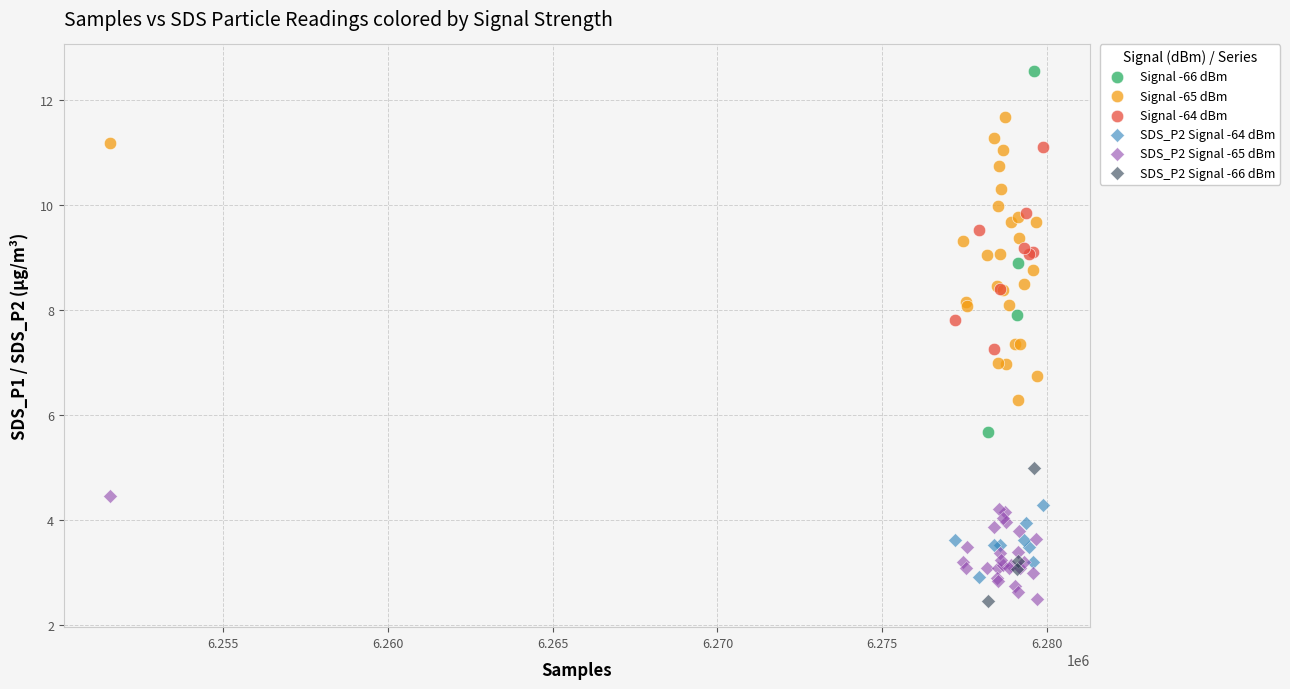

Which series has the widest spread of Y values?

Signal -66 dBm